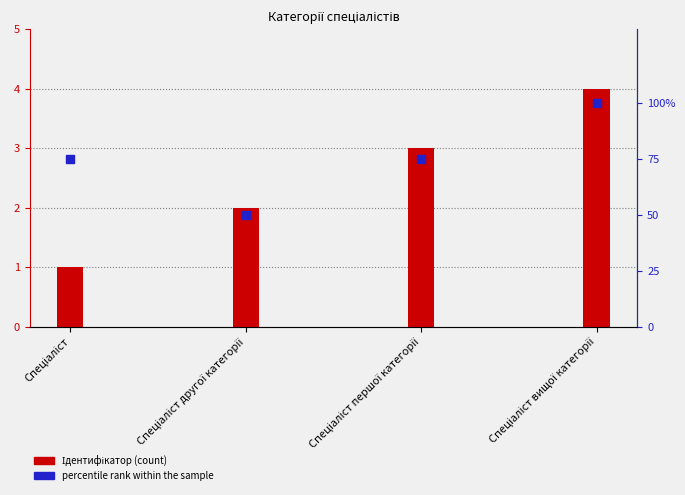

Is the value of percentile rank within the sample at Спеціаліст greater than the value of Ідентифікатор at Спеціаліст першої категорії?

Yes